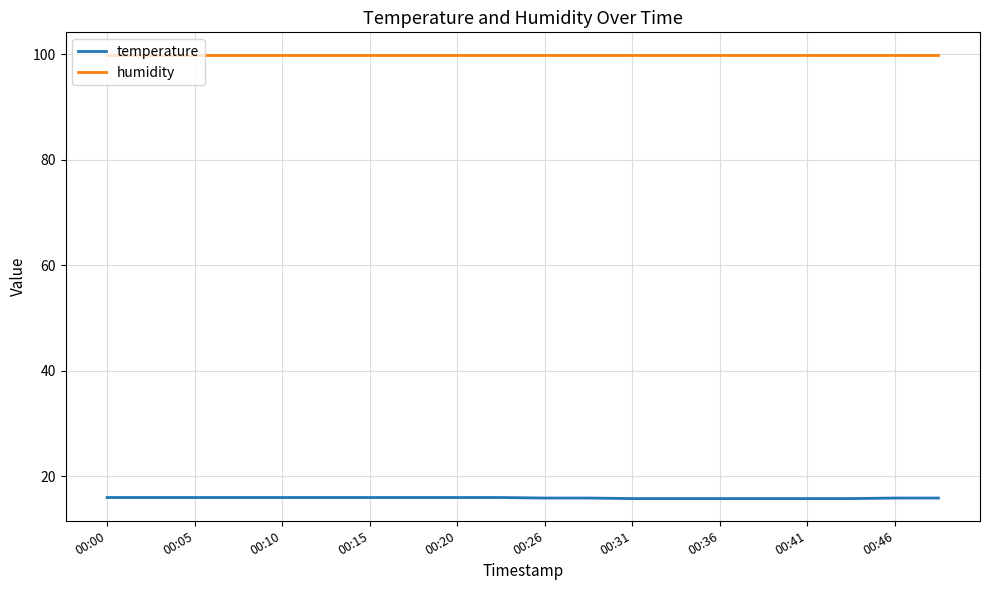

Which series has the widest spread of values?

temperature